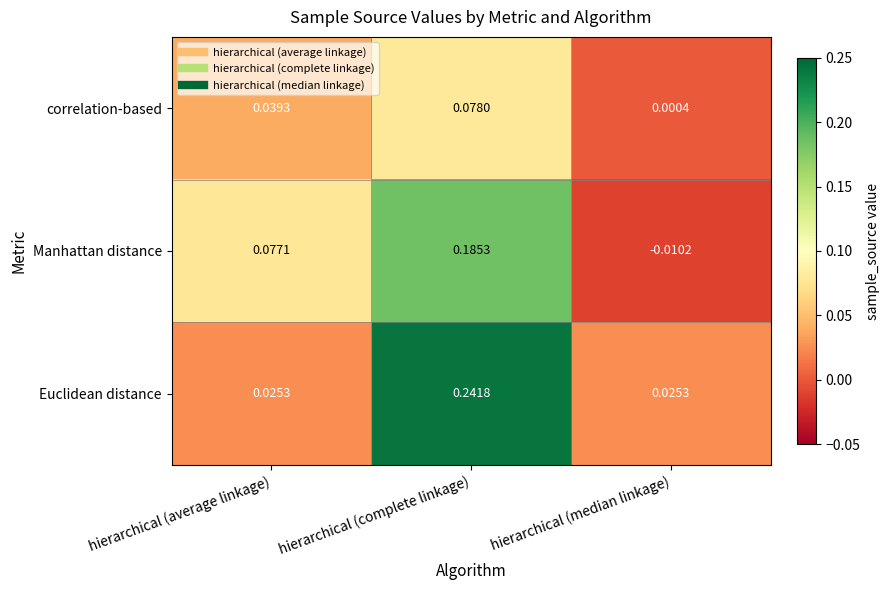

Is the value of correlation-based at hierarchical (complete linkage) greater than the value of Euclidean distance at hierarchical (complete linkage)?

No